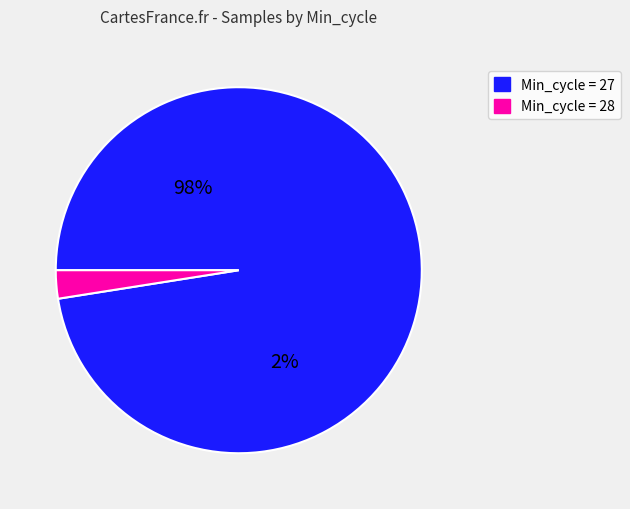

The 27 slice represents 11% of the pie. True or false?

False